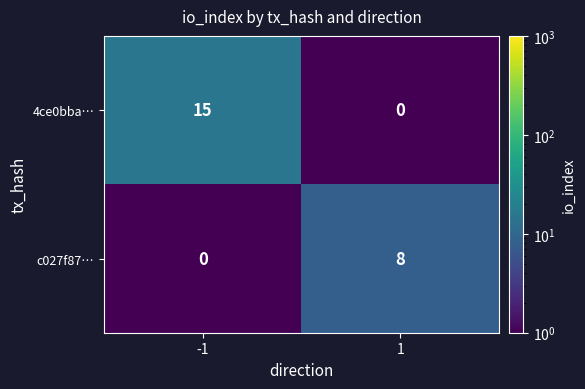

What is the difference between the maximum and minimum values in the 4ce0bba… series?

15